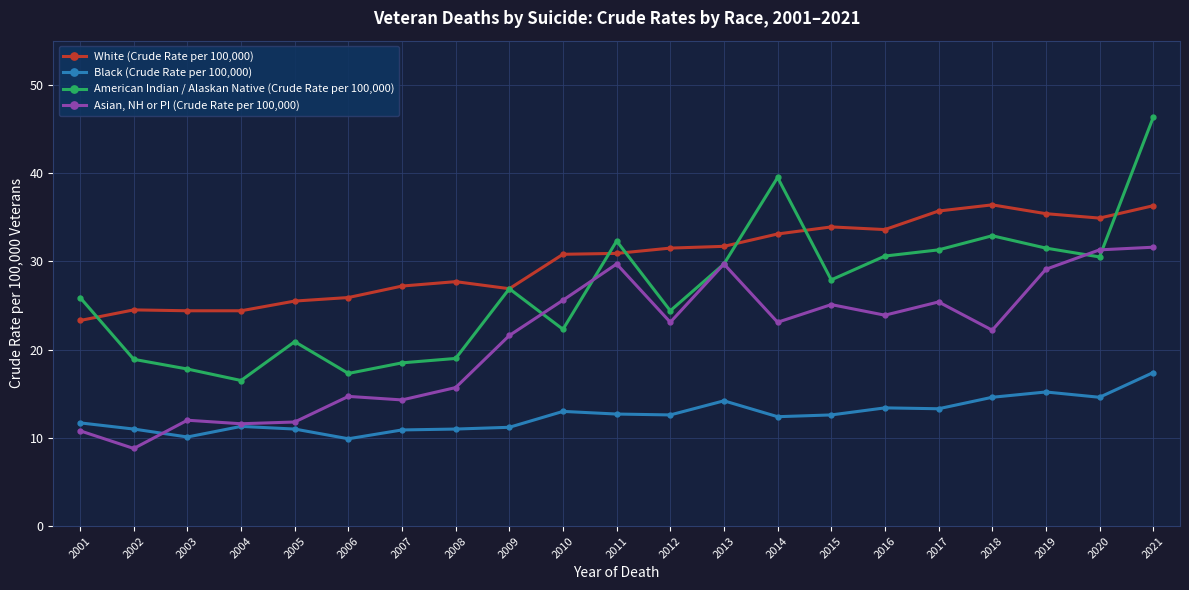

True or false: Asian, NH or PI (Crude Rate per 100,000) has a value of 31.3 at 2020.

True